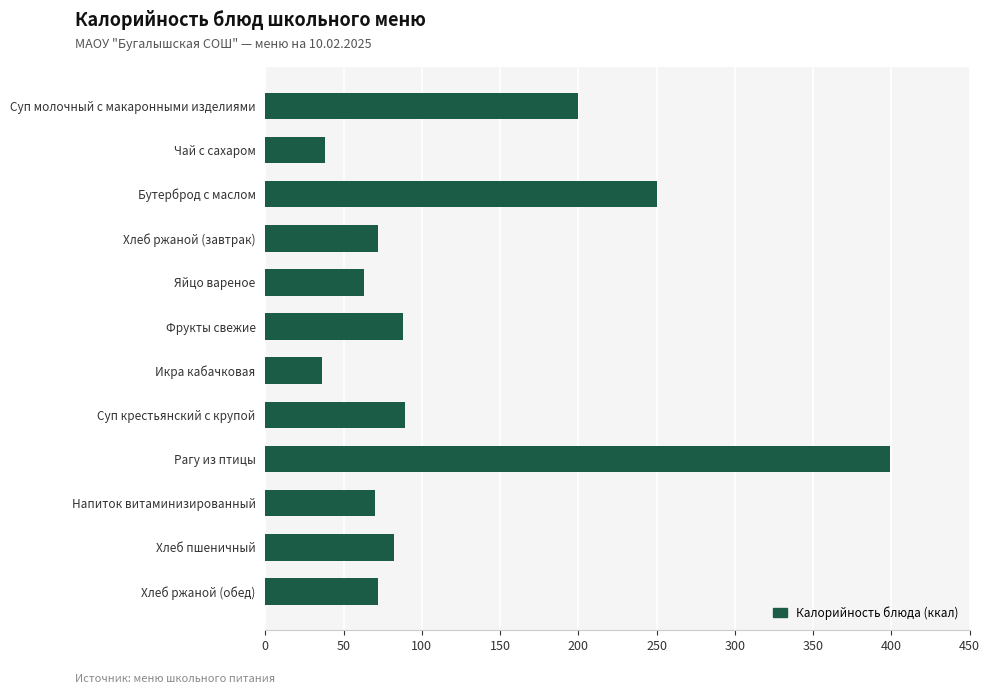

How many data points are less than 82?

6